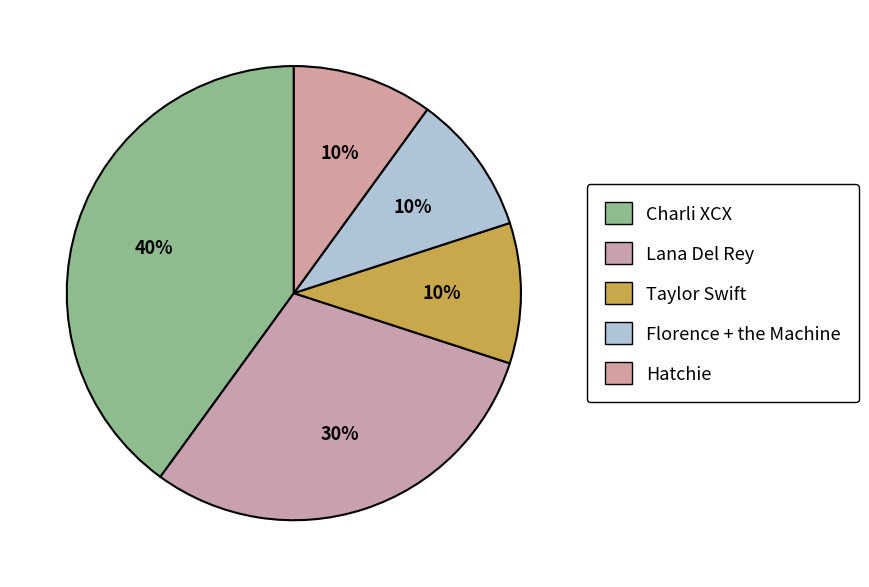

Is it true that Lana Del Rey is 30% of the pie?

True